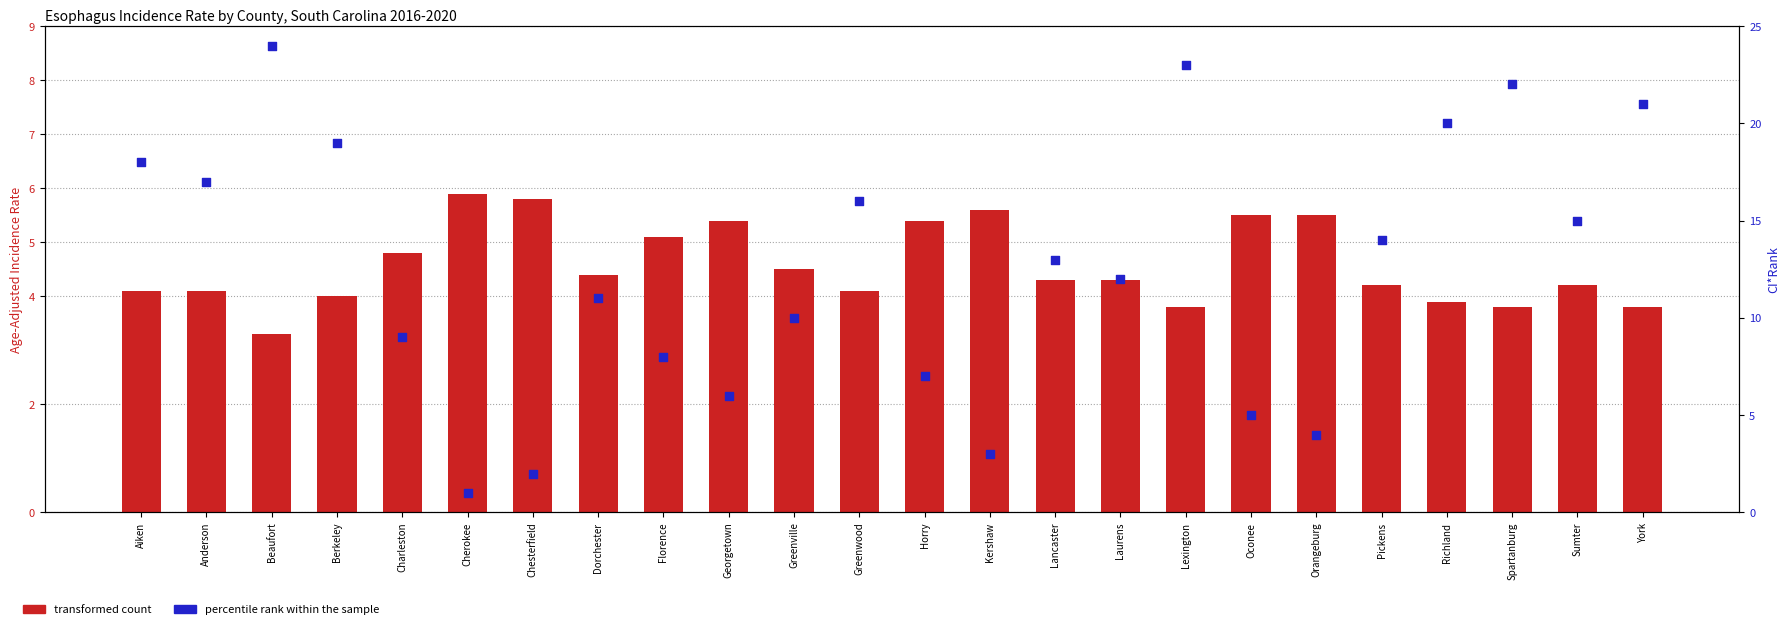

Which series contains the highest Y value?

percentile rank within the sample